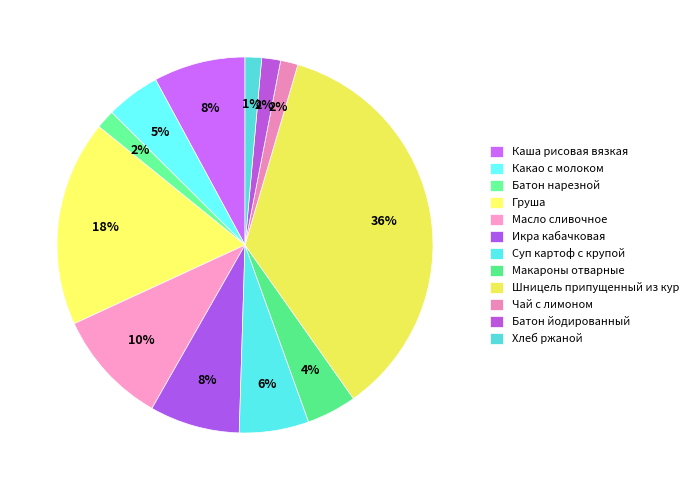

What is the smallest slice in the pie chart?

Хлеб ржаной